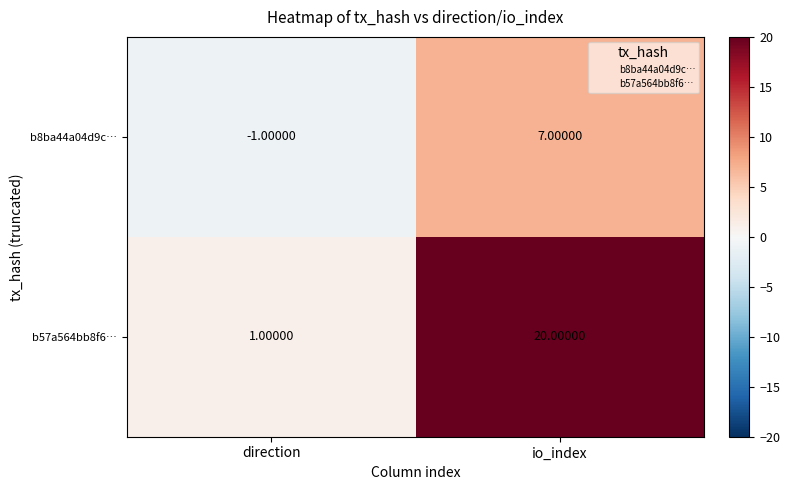

Which series has the largest total across all categories?

b57a564bb8f6…